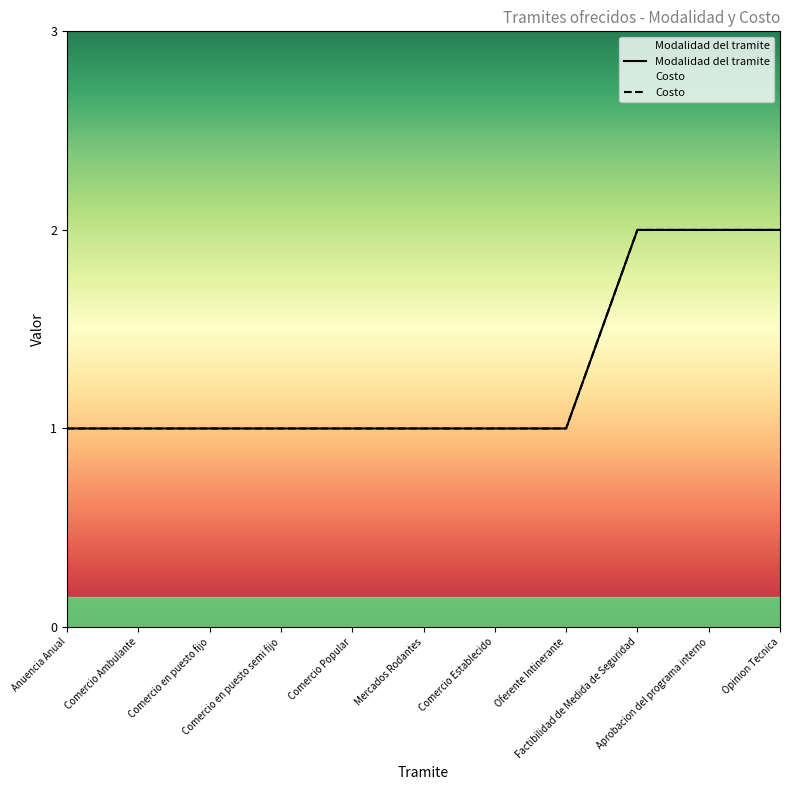

Does the chart display data point markers on the line(s)?

No